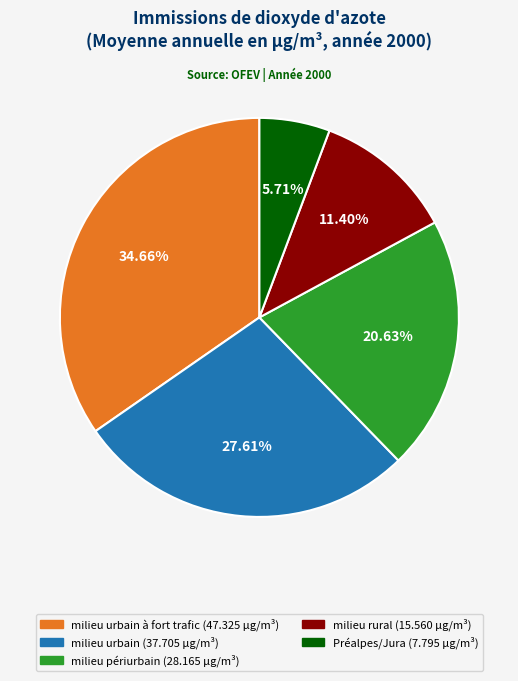

Does any single category account for the majority?

No